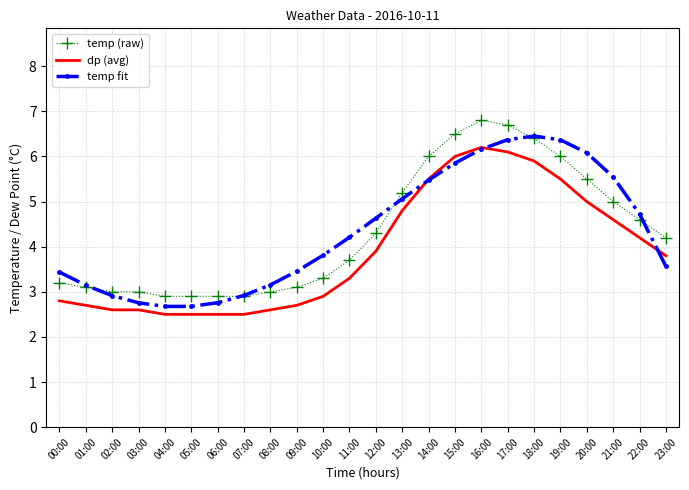

At 17:00, list the series in order from smallest to largest.

dp (avg), temp fit, temp (raw)